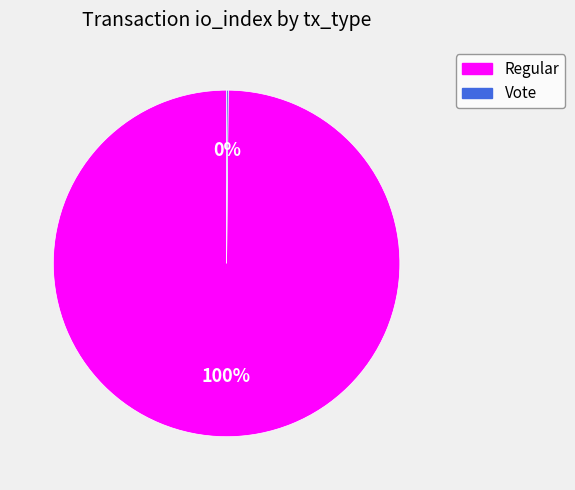

Is there any slice that represents more than half of the pie?

Yes